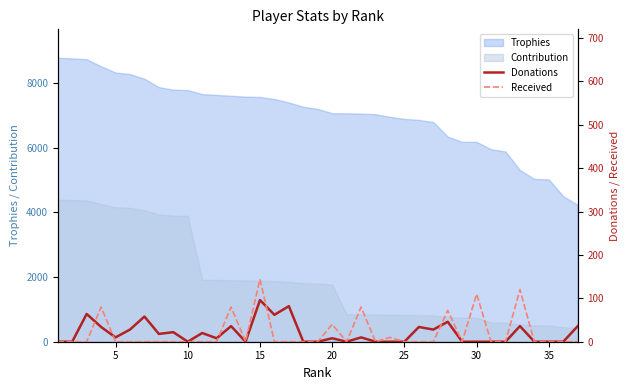

What is the minimum value for Contribution?

423